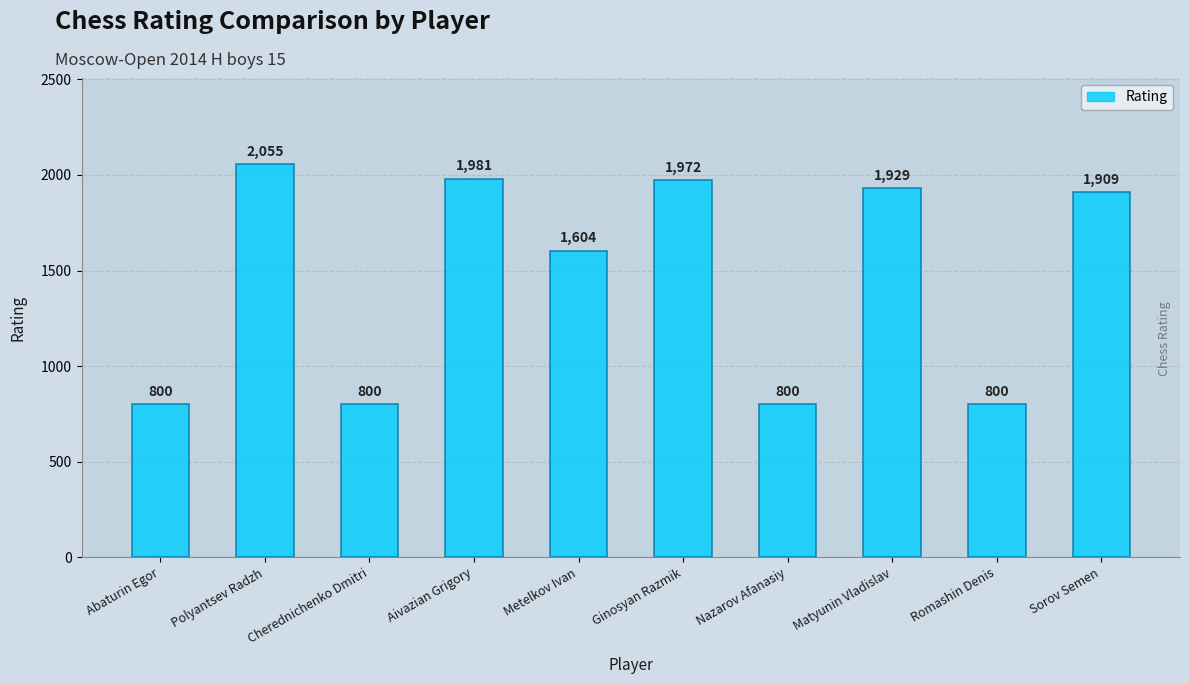

Reading left to right, extract all data points from this chart.

Abaturin Egor=800	Polyantsev Radzh=2055	Cherednichenko Dmitri=800	Aivazian Grigory=1981	Metelkov Ivan=1604	Ginosyan Razmik=1972	Nazarov Afanasiy=800	Matyunin Vladislav=1929	Romashin Denis=800	Sorov Semen=1909